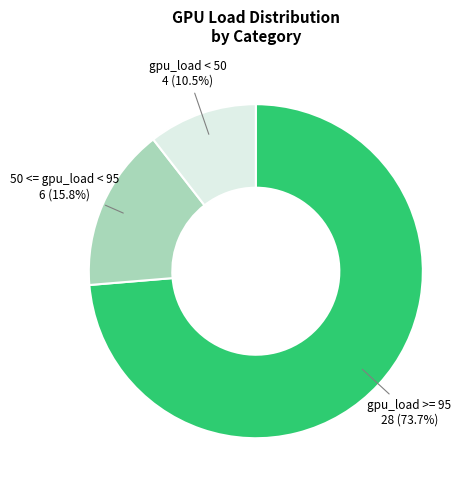

Between 50 <= gpu_load < 95 and gpu_load >= 95, which is larger?

gpu_load >= 95